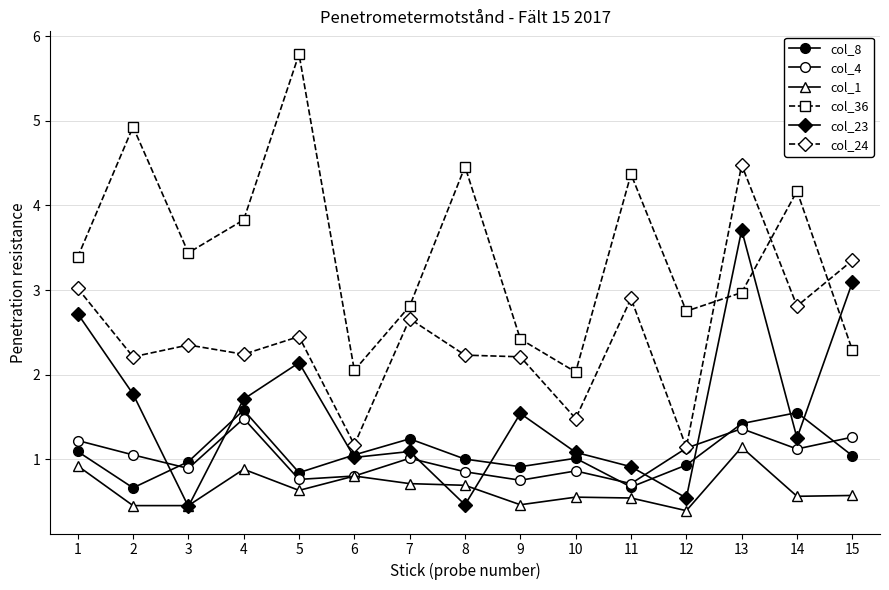

Reading right to left, list all the values displayed in this chart.

col_8: 15=1.0	14=1.6	13=1.4	12=0.9	11=0.7	10=1.0	9=0.9	8=1.0	7=1.2	6=1.1	5=0.8	4=1.6	3=1.0	2=0.7	1=1.1
col_4: 15=1.3	14=1.1	13=1.4	12=1.1	11=0.7	10=0.9	9=0.8	8=0.8	7=1.0	6=0.8	5=0.8	4=1.5	3=0.9	2=1.1	1=1.2
col_1: 15=0.6	14=0.6	13=1.1	12=0.4	11=0.5	10=0.6	9=0.5	8=0.7	7=0.7	6=0.8	5=0.6	4=0.9	3=0.5	2=0.5	1=0.9
col_36: 15=2.3	14=4.2	13=3.0	12=2.8	11=4.4	10=2.0	9=2.4	8=4.5	7=2.8	6=2.0	5=5.8	4=3.8	3=3.4	2=4.9	1=3.4
col_23: 15=3.1	14=1.2	13=3.7	12=0.5	11=0.9	10=1.1	9=1.5	8=0.5	7=1.1	6=1.0	5=2.1	4=1.7	3=0.4	2=1.8	1=2.7
col_24: 15=3.4	14=2.8	13=4.5	12=1.1	11=2.9	10=1.5	9=2.2	8=2.2	7=2.7	6=1.2	5=2.5	4=2.2	3=2.4	2=2.2	1=3.0